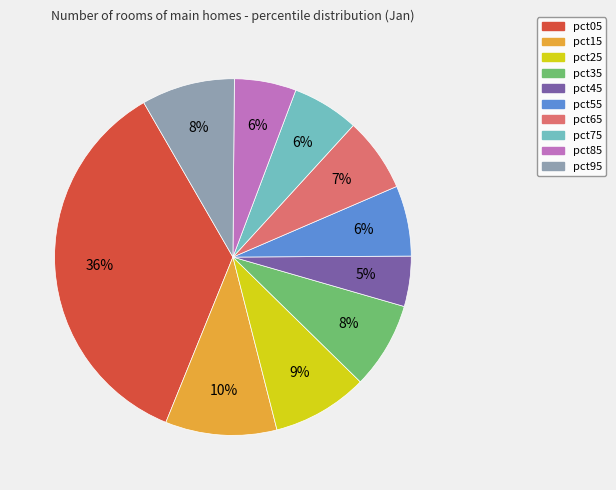

To the nearest percent, what percentage of the pie is pct55?

6%